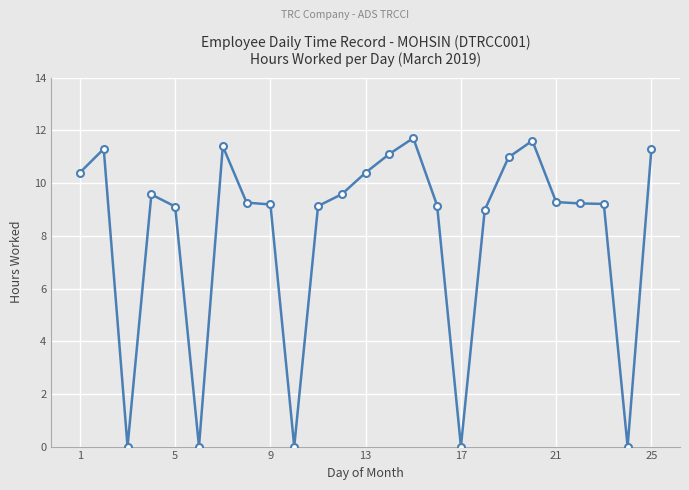

True or false: there are more than 1 points higher than both neighbors.

True